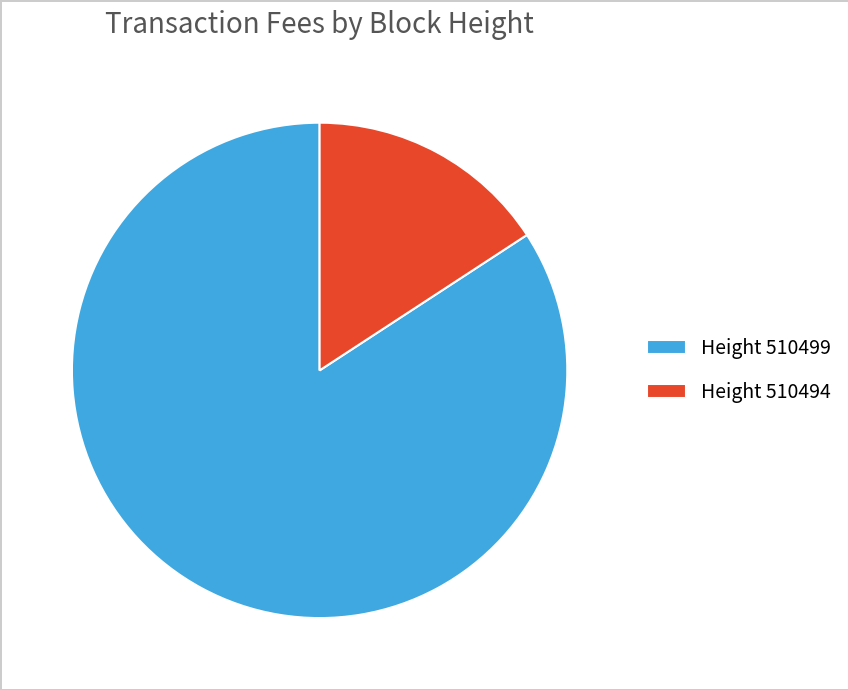

Which slice is the smallest?

Height 510494